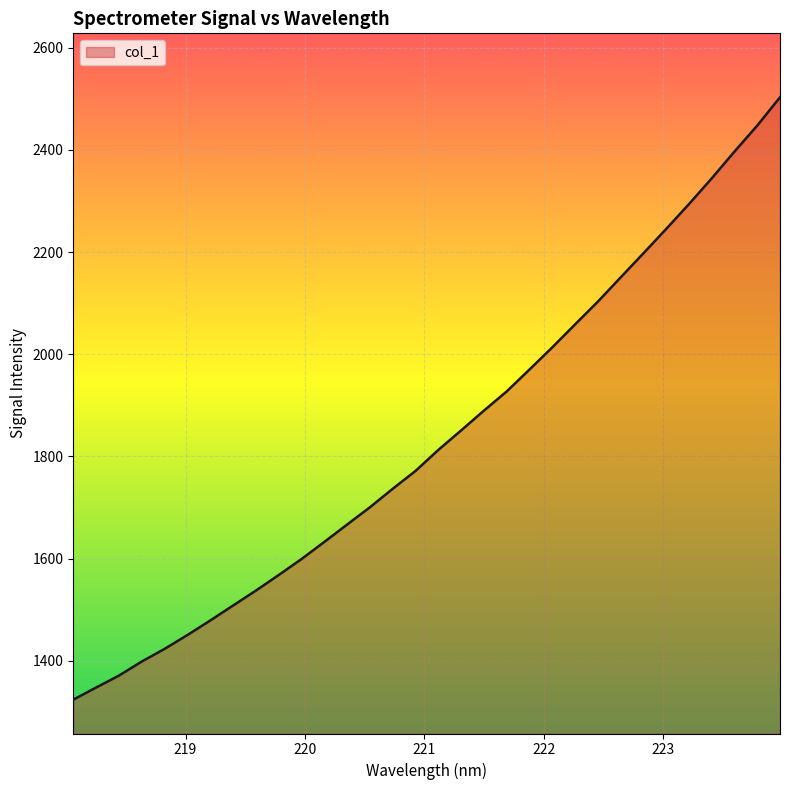

What is the greatest value displayed?

2502.7